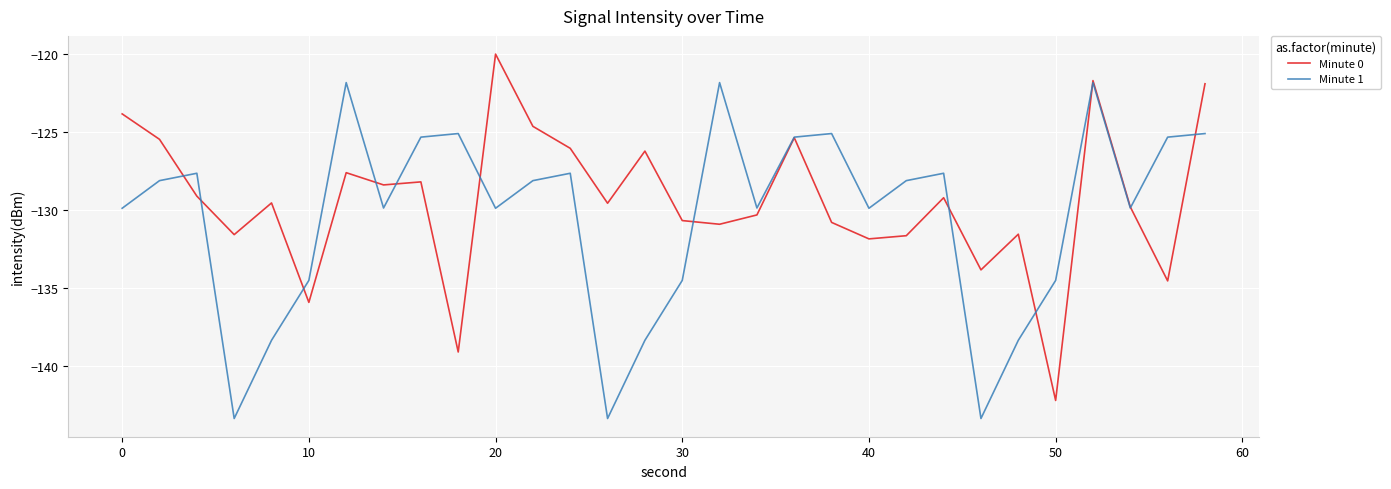

Rank the series by their maximum value, from lowest to highest.

Minute 1, Minute 0